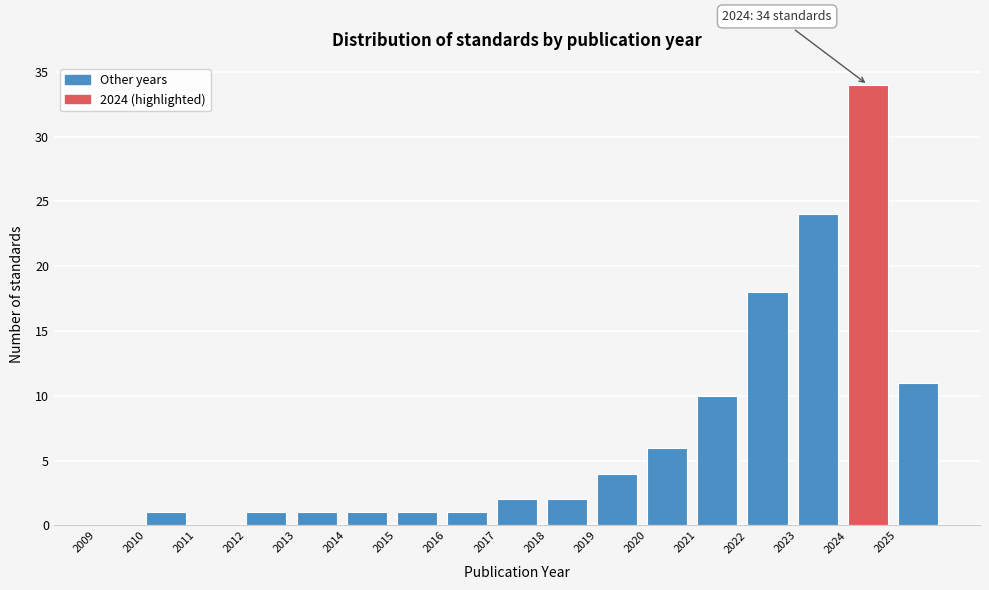

Which range on the x-axis has the tallest bar?

2024 to 2025